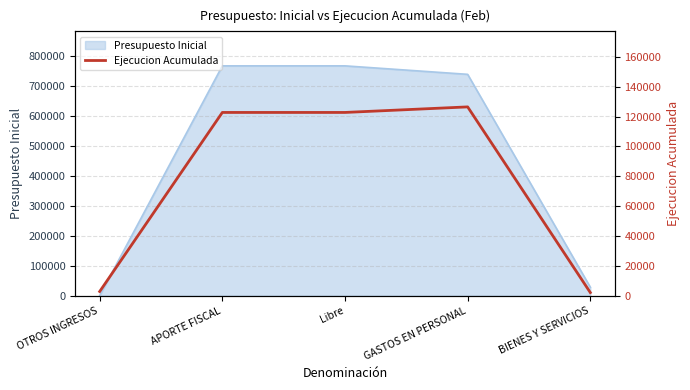

At which category does the data reach its first local peak?

GASTOS EN PERSONAL